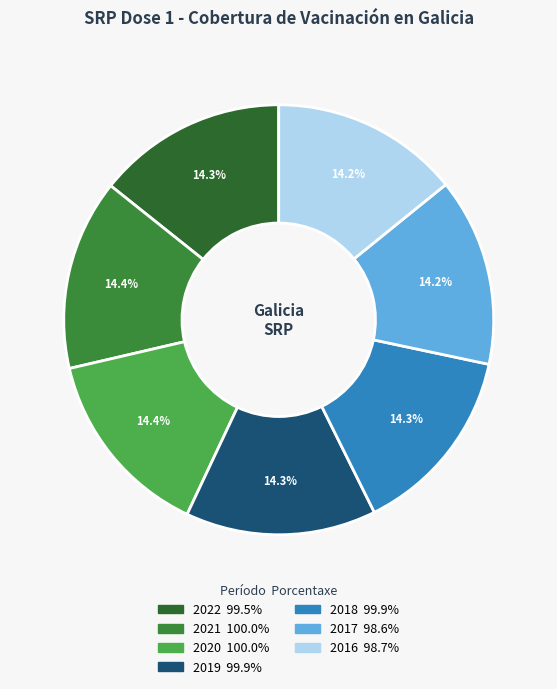

To the nearest percent, what is the combined percentage of 2018 and 2020?

29%